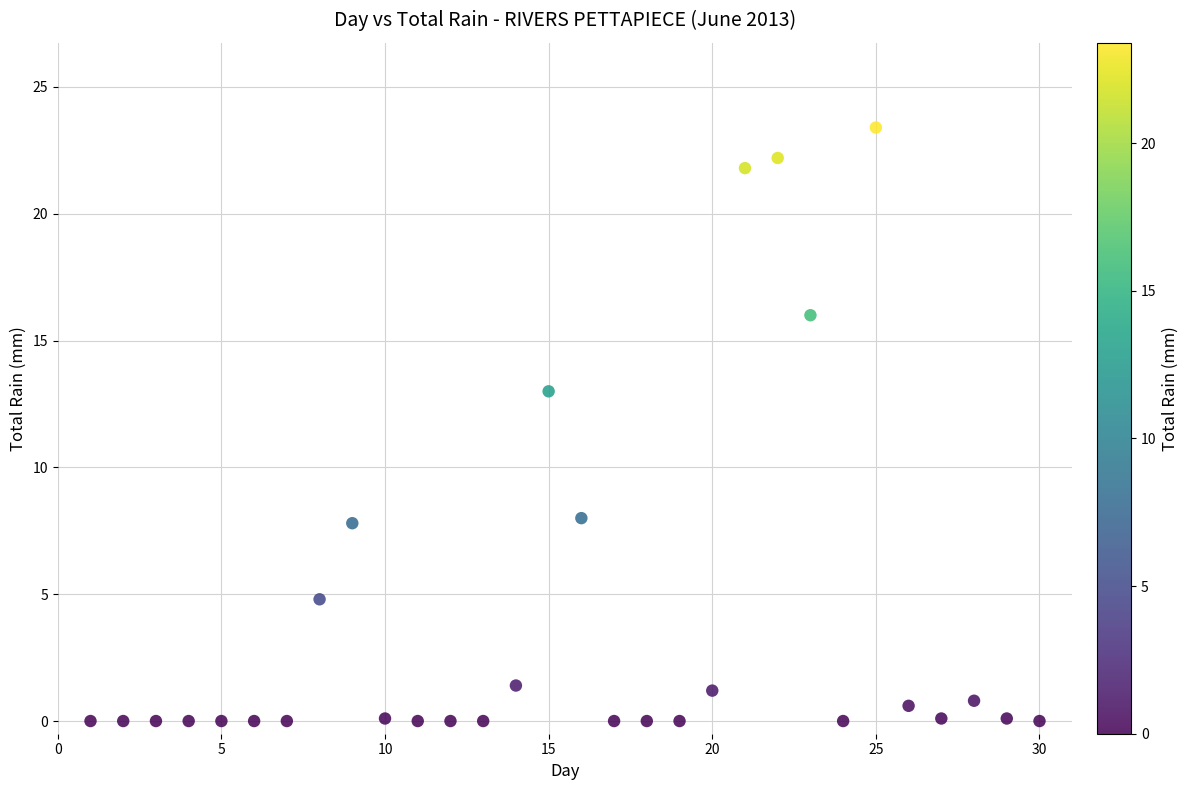

What is the range of X values (max minus min)?

29.0